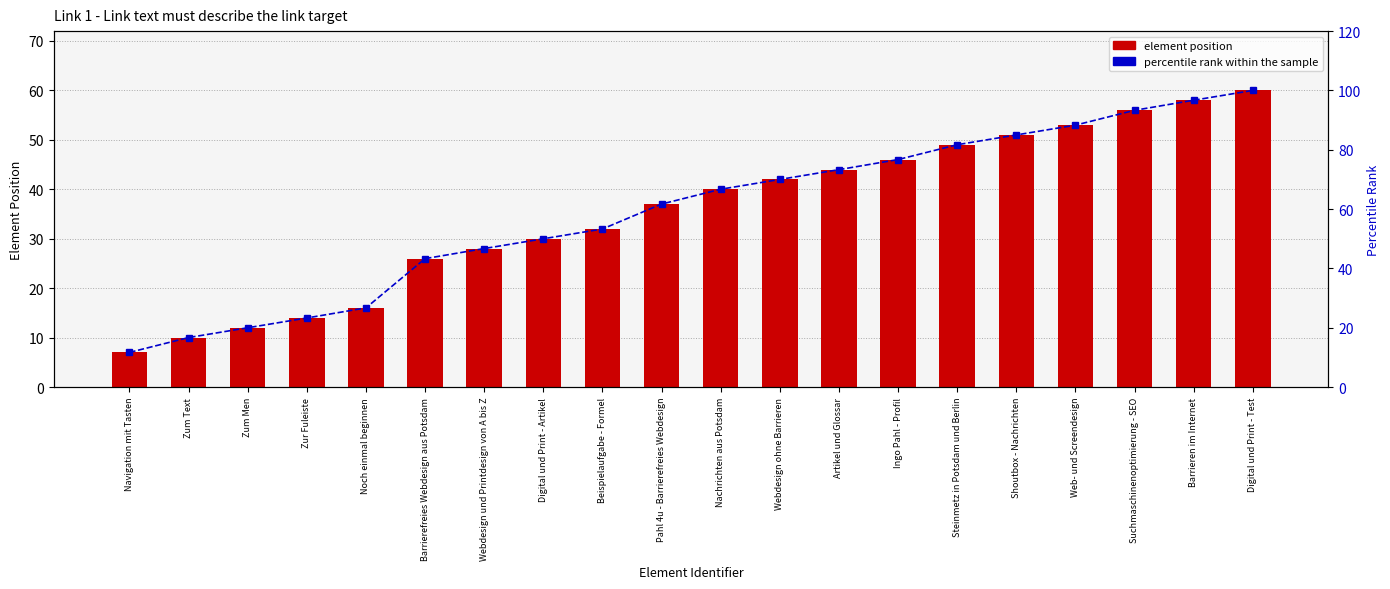

What is the label of the 18th bar from the right?

Zum Men